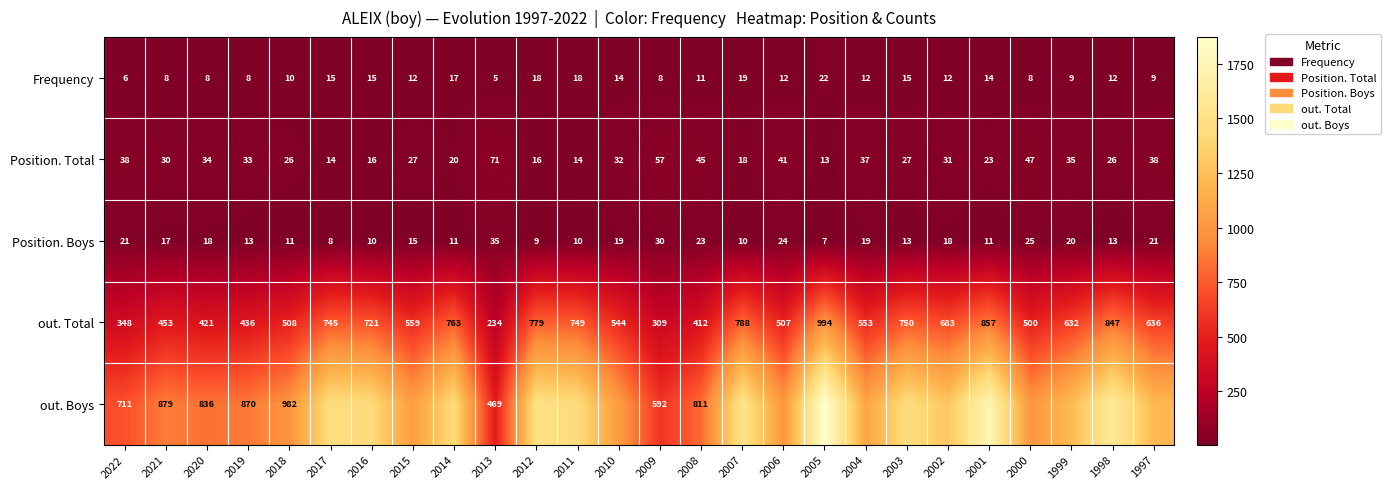

What is the average value of the Position. Total series?

31